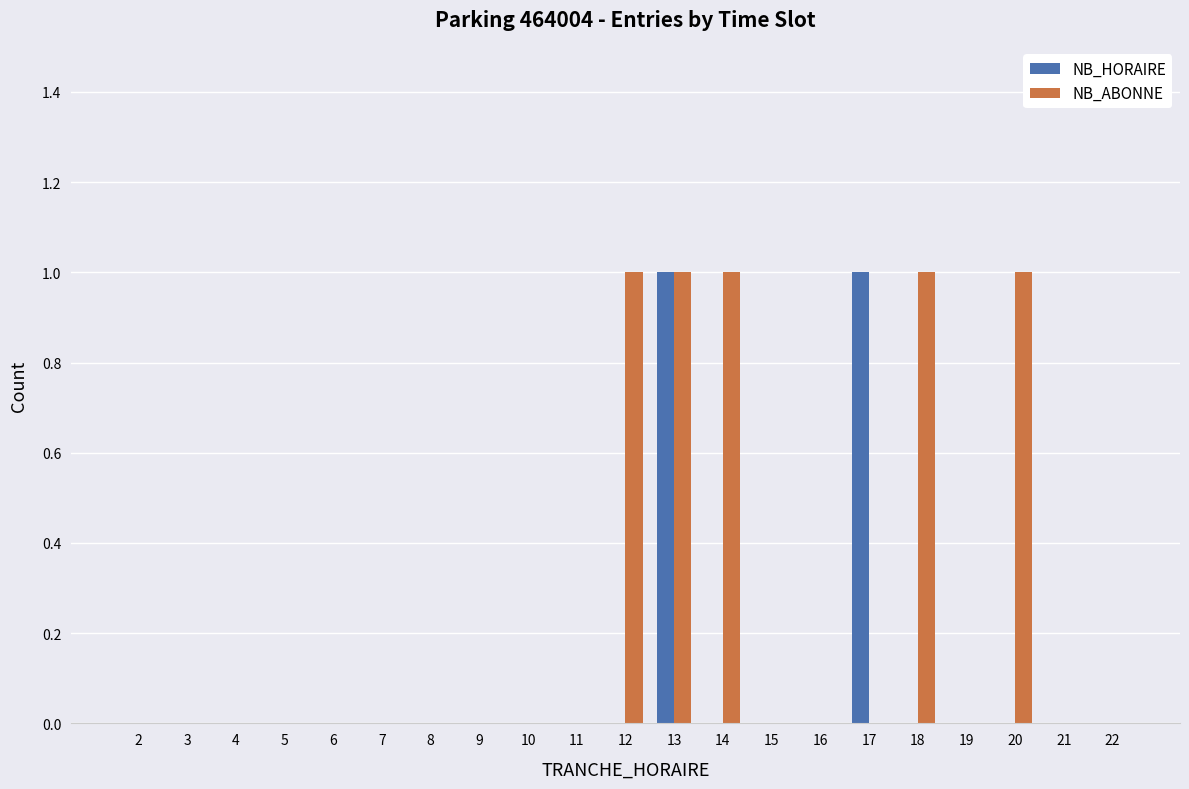

At which category is the sum across all series the highest?

13